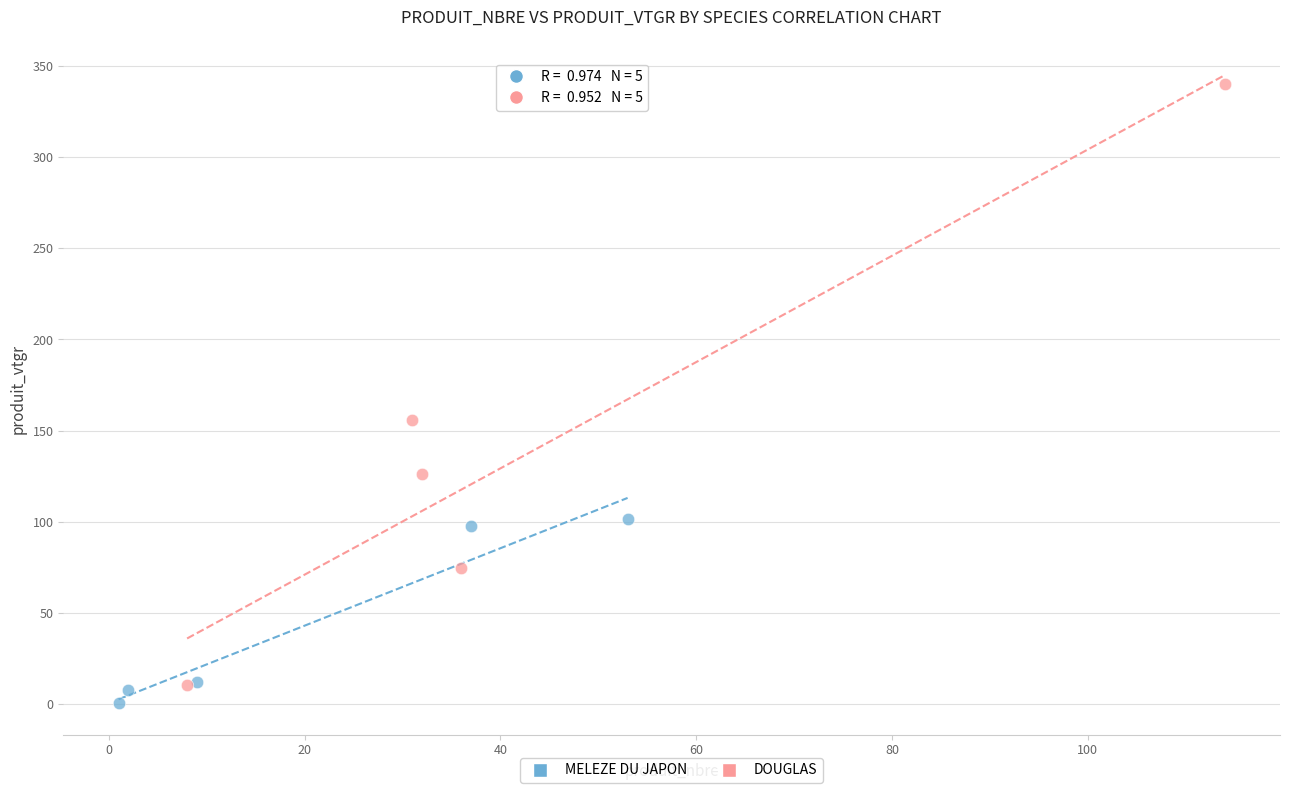

Which series reaches the minimum Y coordinate?

MELEZE DU JAPON